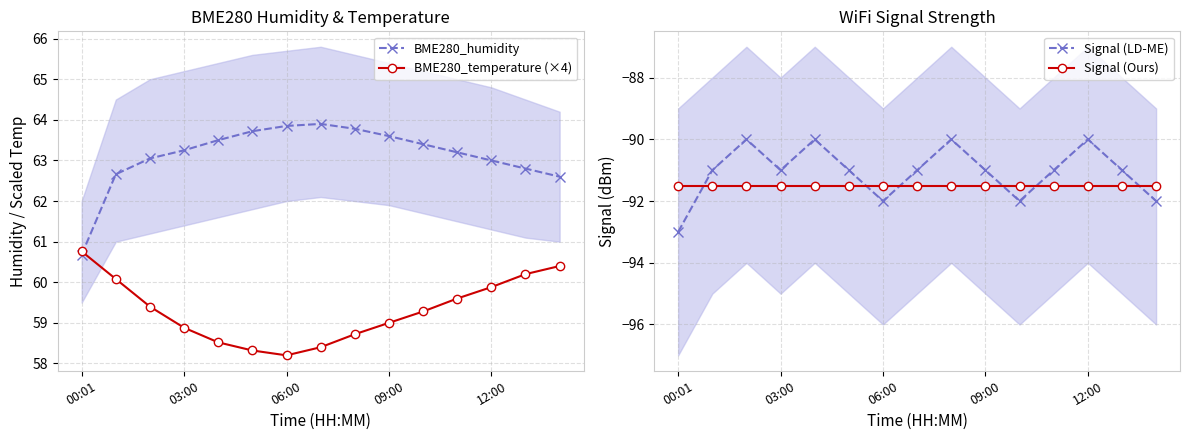

Does the chart have visible grid lines?

Yes